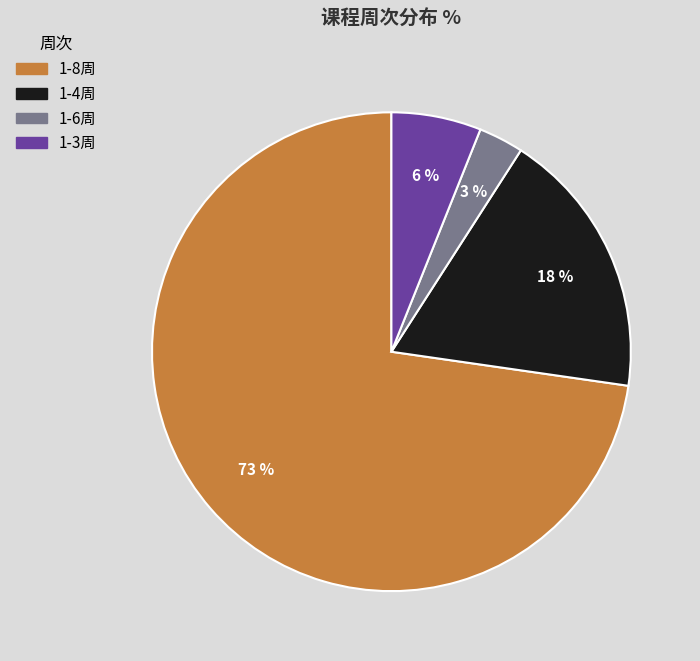

To the nearest percent, what is the average slice percentage?

25%